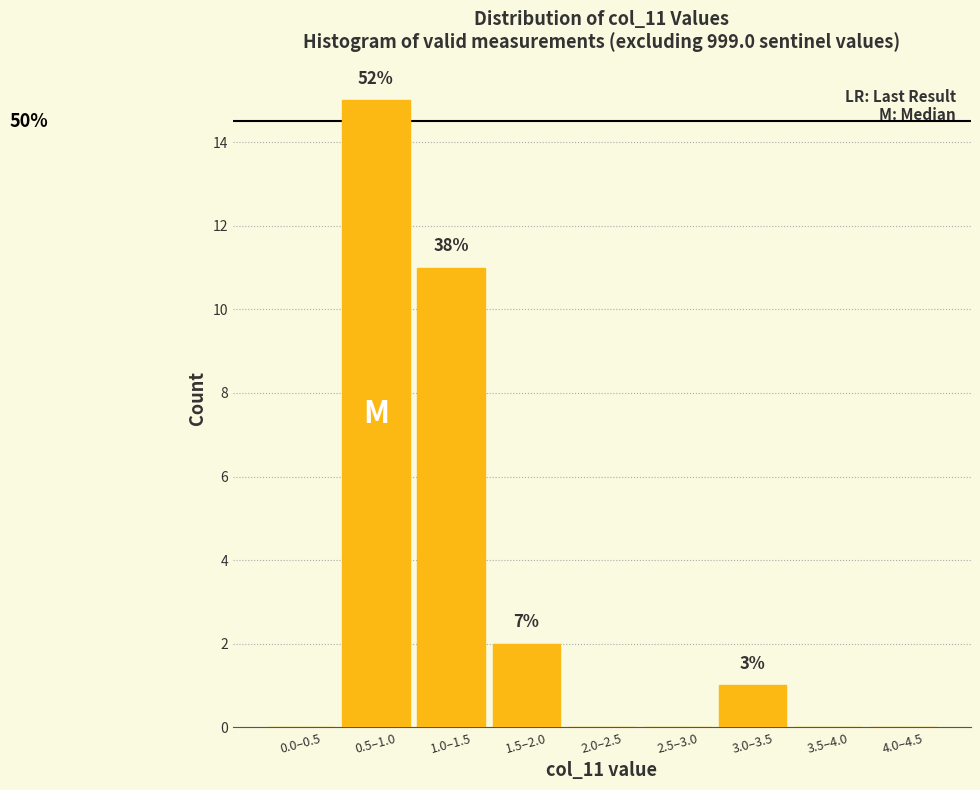

Reading right to left, what are all the values shown in this chart?

4.0–4.5=0	3.5–4.0=0	3.0–3.5=1	2.5–3.0=0	2.0–2.5=0	1.5–2.0=2	1.0–1.5=11	0.5–1.0=15	0.0–0.5=0